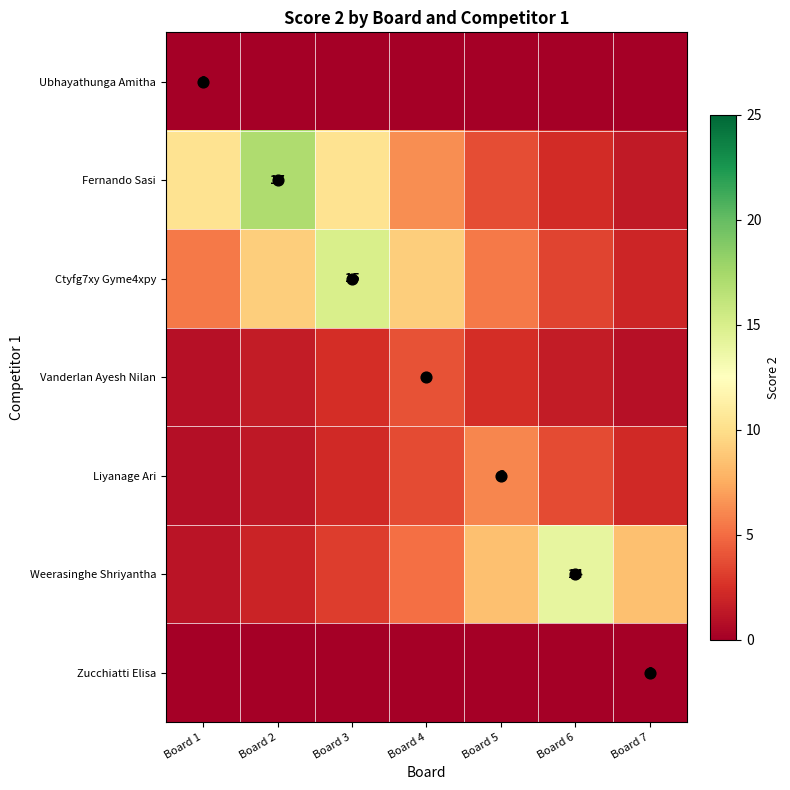

Is the value of Liyanage Ari at Board 1 greater than the value of Ctyfg7xy Gyme4xpy at Board 7?

No